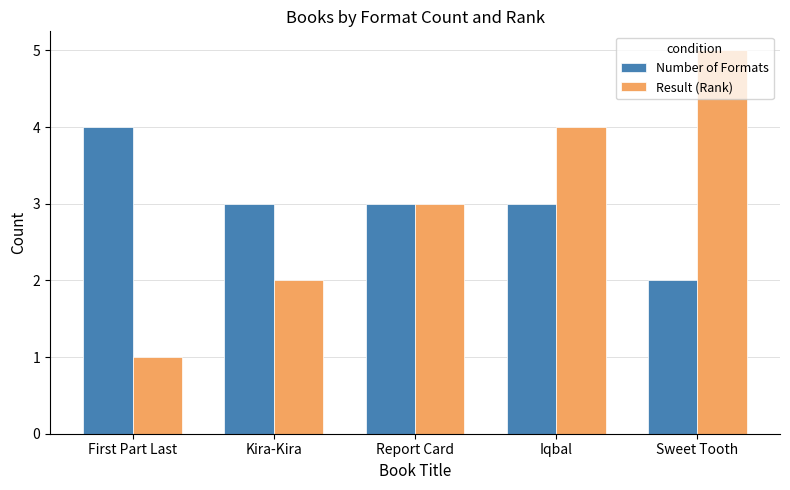

Reading right to left, what are all the values shown in this chart?

Number of Formats: Sweet Tooth=2	Iqbal=3	Report Card=3	Kira-Kira=3	First Part Last=4
Result (Rank): Sweet Tooth=5	Iqbal=4	Report Card=3	Kira-Kira=2	First Part Last=1